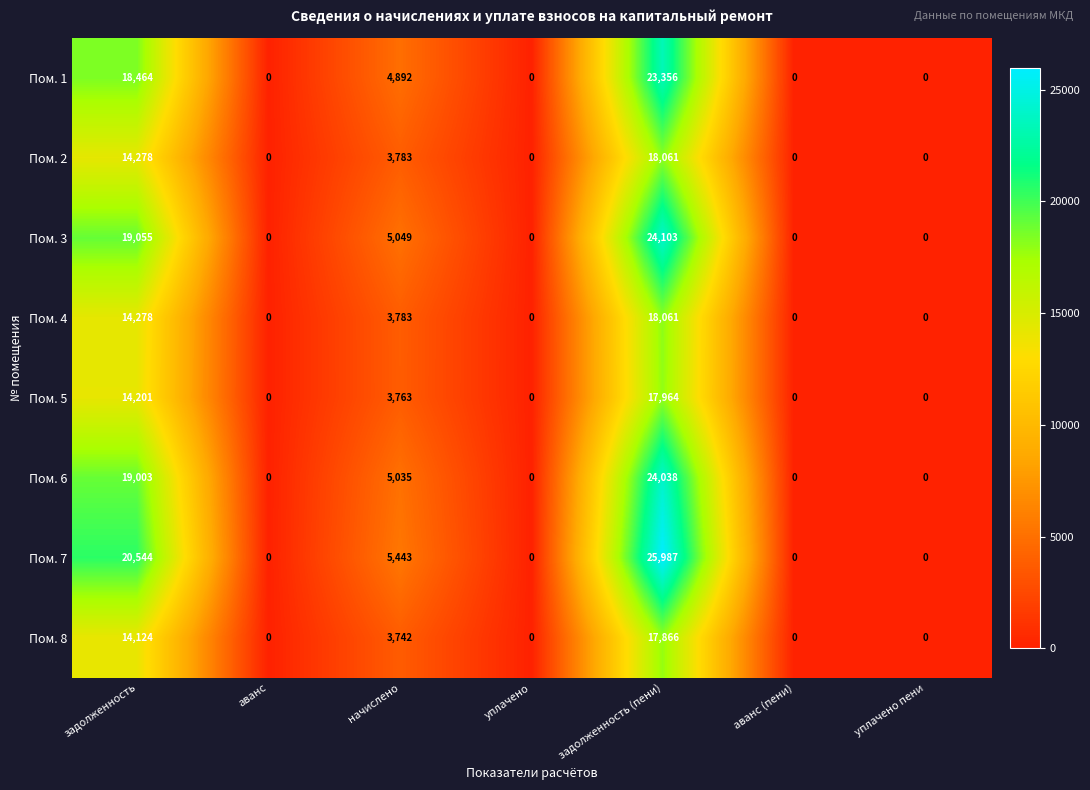

True or false: Пом. 4 has a value of 4808 at задолженность (пени).

False